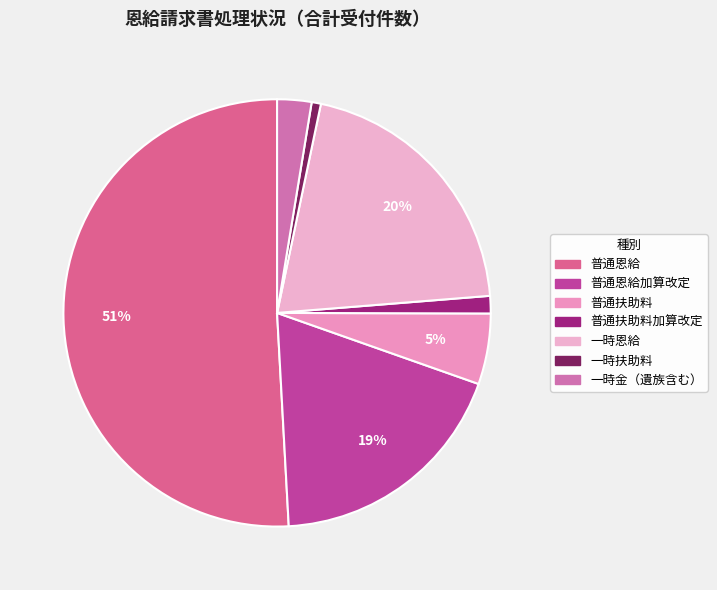

Between 一時扶助料 and 一時恩給, which is larger?

一時恩給